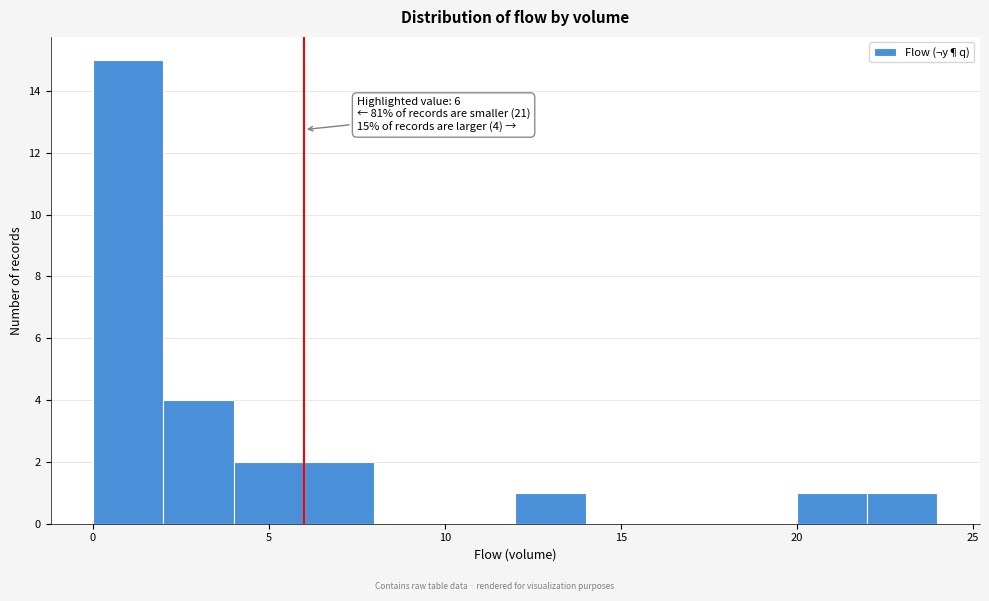

Over which range of the x-axis is the bar tallest?

0 to 2